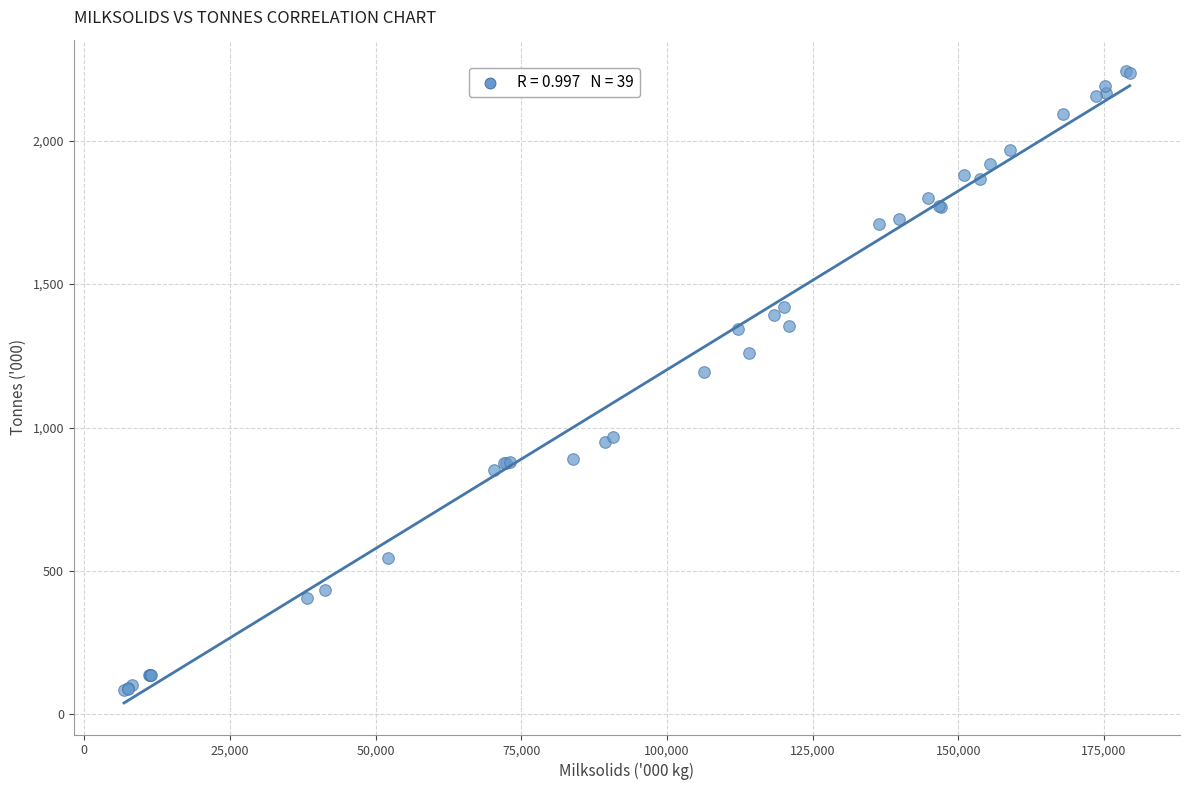

What Y value in the scatter plot is closest to 1163?

1192.1